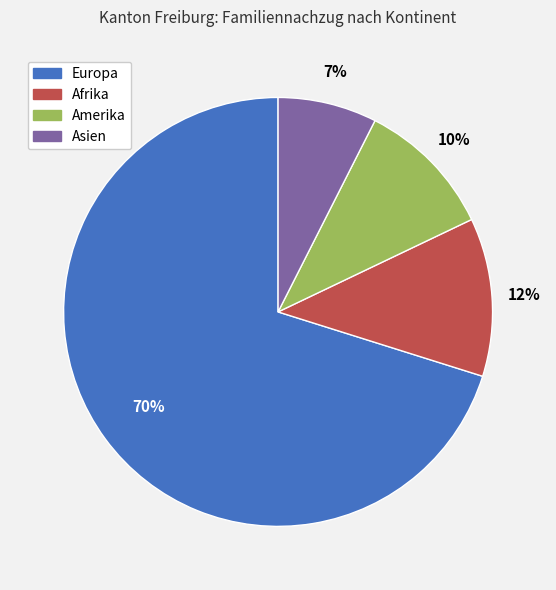

To the nearest percent, what is the average slice percentage?

25%